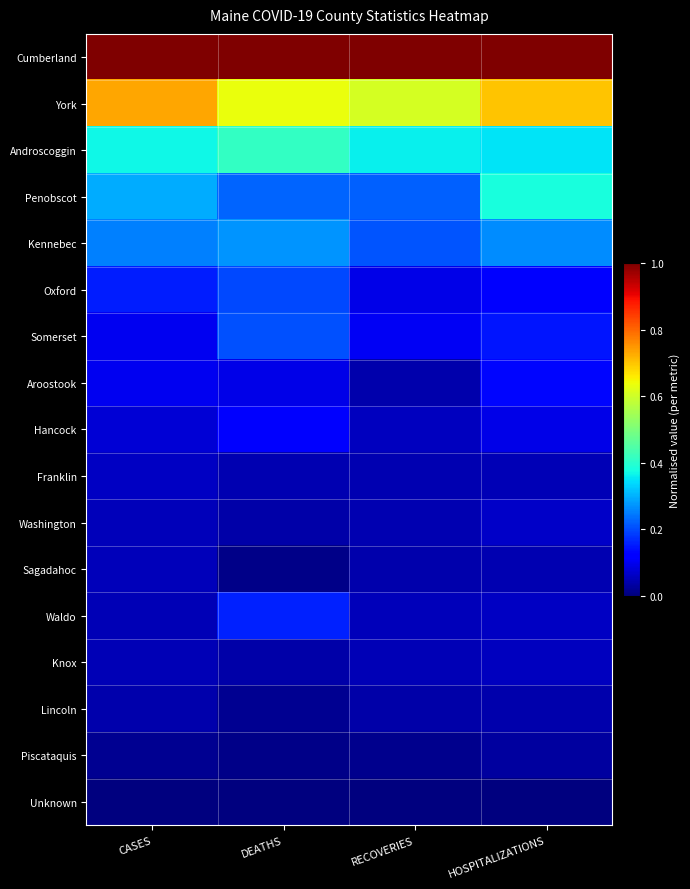

At which category is the sum across all series the highest?

HOSPITALIZATIONS